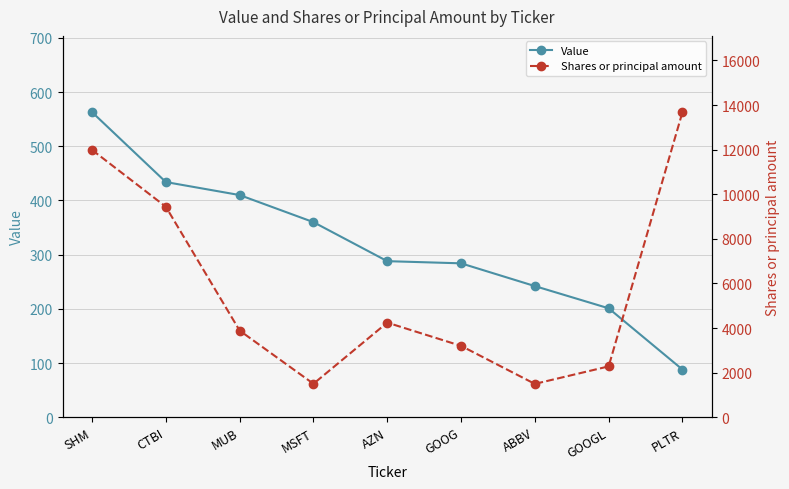

Which category has the highest value in the Value series?

SHM